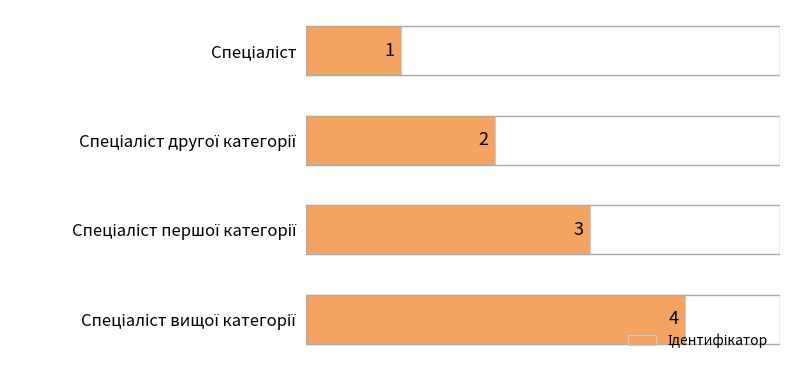

How many values are between 2 and 4?

3